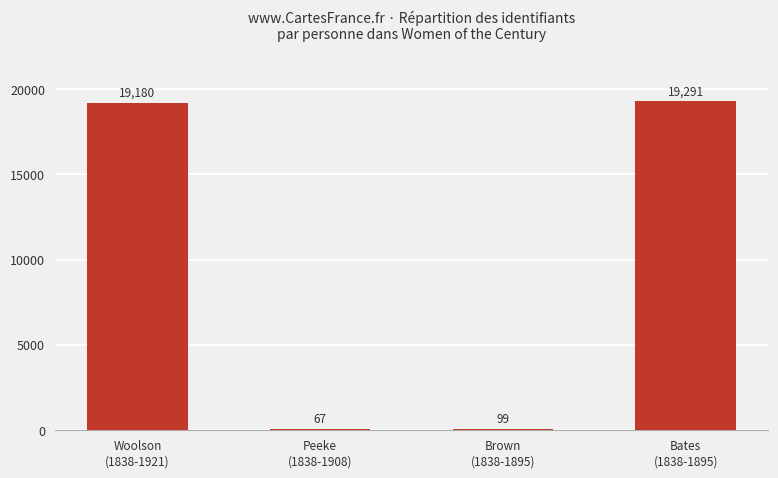

Does the chart contain stacked bars?

No